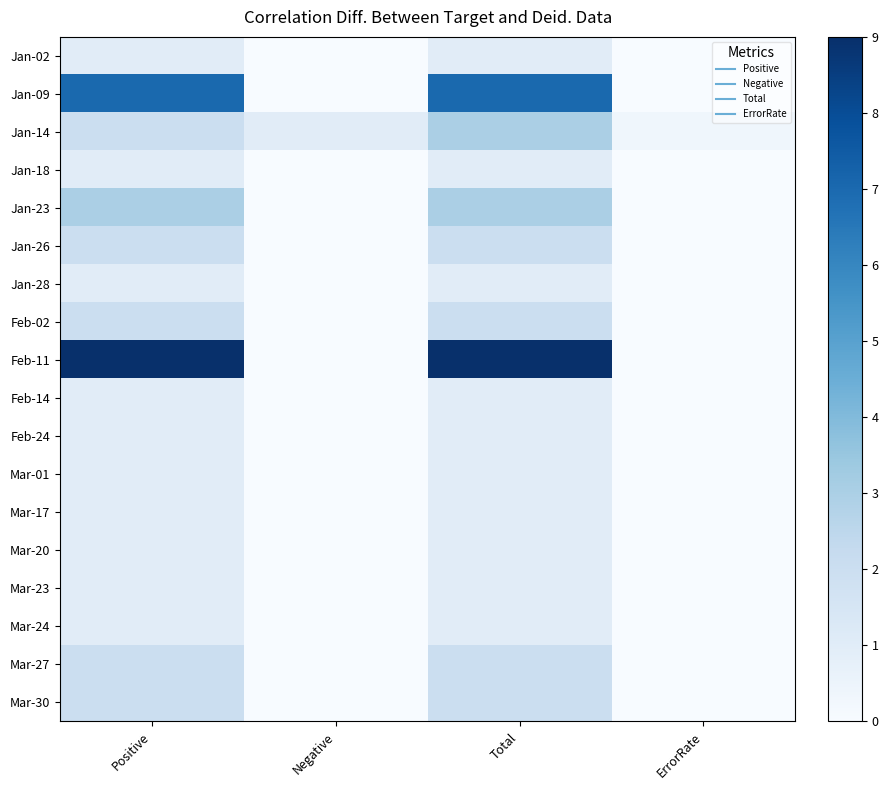

Reading left to right, transcribe all the data shown in this chart.

Jan-02: Positive=1.0	Negative=0.0	Total=1.0	ErrorRate=0.0
Jan-09: Positive=7.0	Negative=0.0	Total=7.0	ErrorRate=0.0
Jan-14: Positive=2.0	Negative=1.0	Total=3.0	ErrorRate=0.3
Jan-18: Positive=1.0	Negative=0.0	Total=1.0	ErrorRate=0.0
Jan-23: Positive=3.0	Negative=0.0	Total=3.0	ErrorRate=0.0
Jan-26: Positive=2.0	Negative=0.0	Total=2.0	ErrorRate=0.0
Jan-28: Positive=1.0	Negative=0.0	Total=1.0	ErrorRate=0.0
Feb-02: Positive=2.0	Negative=0.0	Total=2.0	ErrorRate=0.0
Feb-11: Positive=9.0	Negative=0.0	Total=9.0	ErrorRate=0.0
Feb-14: Positive=1.0	Negative=0.0	Total=1.0	ErrorRate=0.0
Feb-24: Positive=1.0	Negative=0.0	Total=1.0	ErrorRate=0.0
Mar-01: Positive=1.0	Negative=0.0	Total=1.0	ErrorRate=0.0
Mar-17: Positive=1.0	Negative=0.0	Total=1.0	ErrorRate=0.0
Mar-20: Positive=1.0	Negative=0.0	Total=1.0	ErrorRate=0.0
Mar-23: Positive=1.0	Negative=0.0	Total=1.0	ErrorRate=0.0
Mar-24: Positive=1.0	Negative=0.0	Total=1.0	ErrorRate=0.0
Mar-27: Positive=2.0	Negative=0.0	Total=2.0	ErrorRate=0.0
Mar-30: Positive=2.0	Negative=0.0	Total=2.0	ErrorRate=0.0